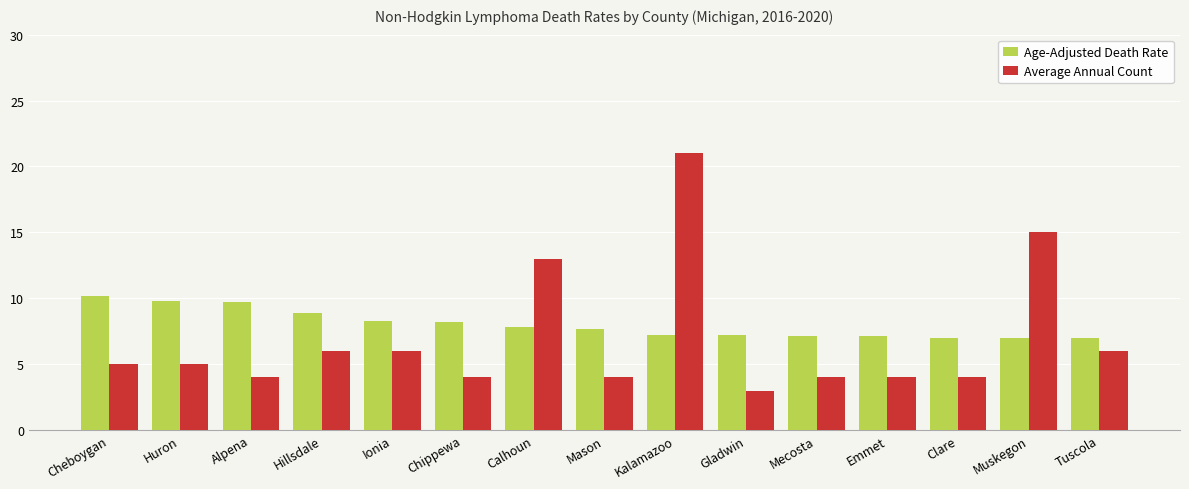

What is the approximate value of Age-Adjusted Death Rate at Cheboygan?

10.2